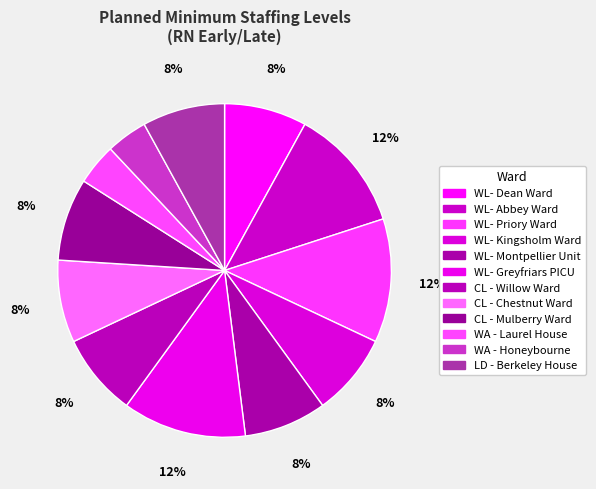

What is the largest slice in the pie chart?

WL- Abbey Ward